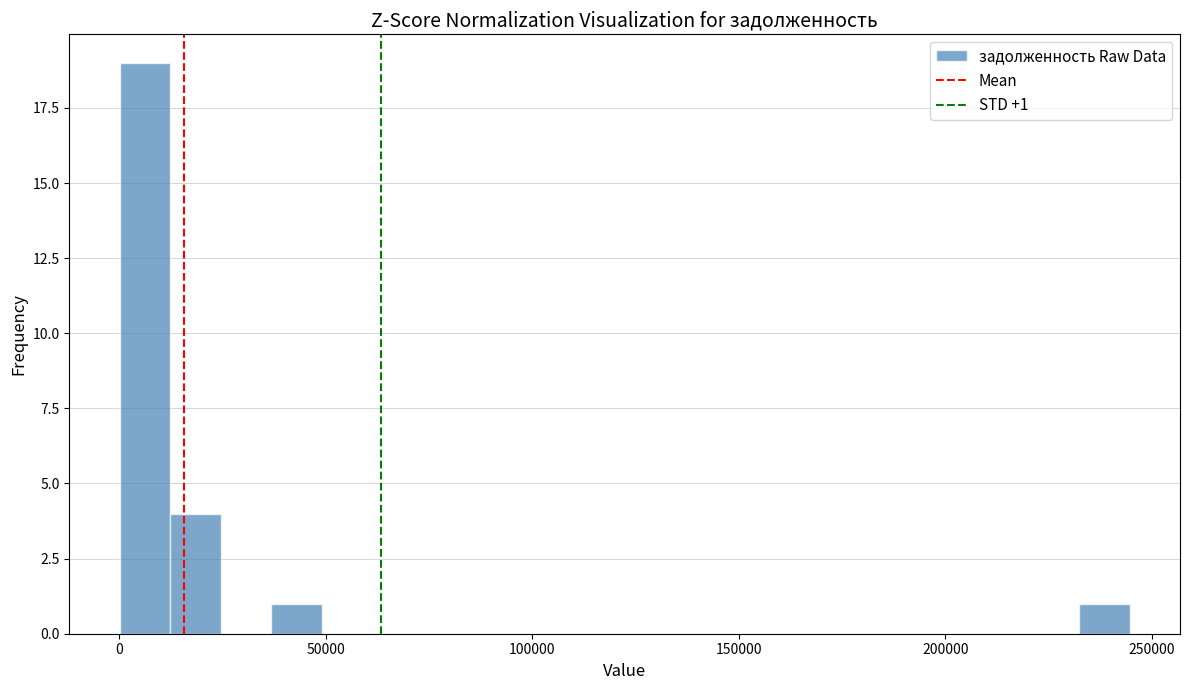

Around what value on the x-axis is the tallest bar? Give the approximate position of its centre, as read against the axis.

5000